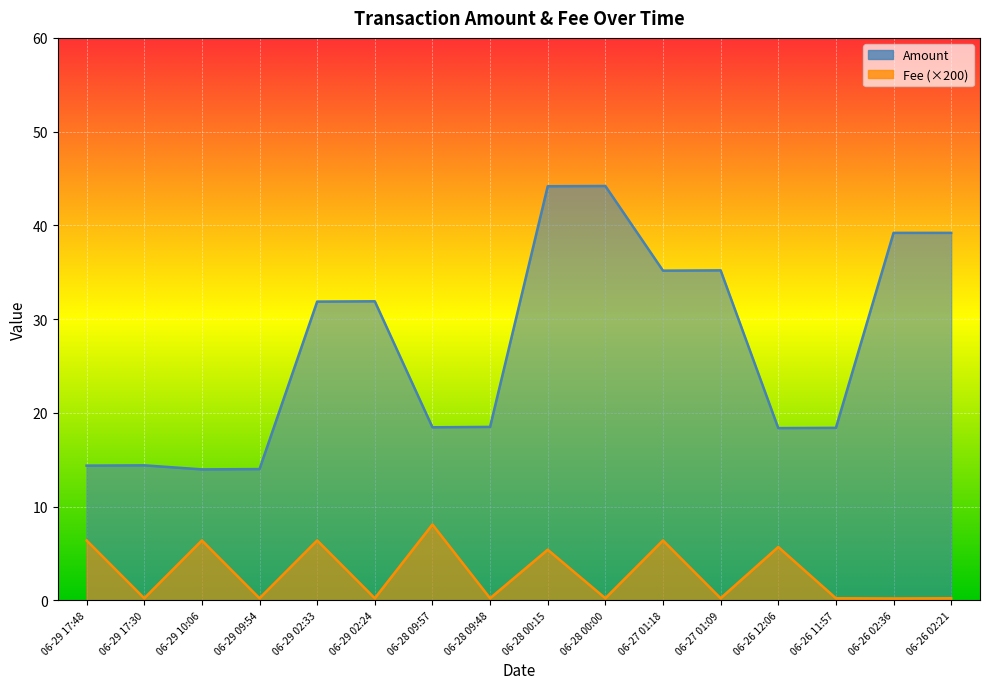

How many interior local valleys does the Amount series have?

4